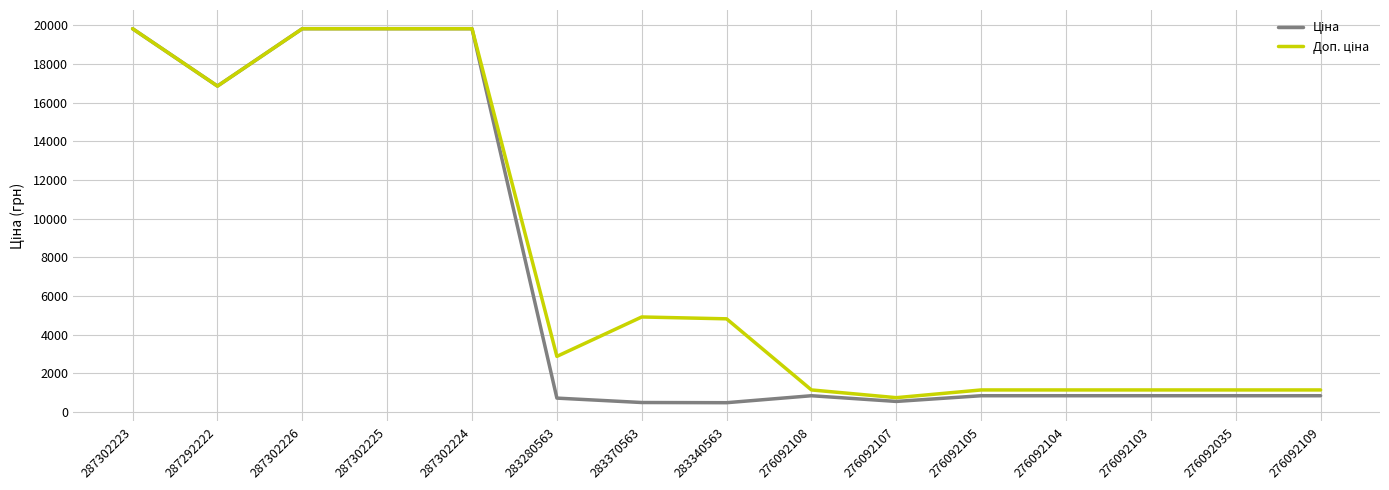

What is the difference between the highest and lowest values at 283340563?

4339.3